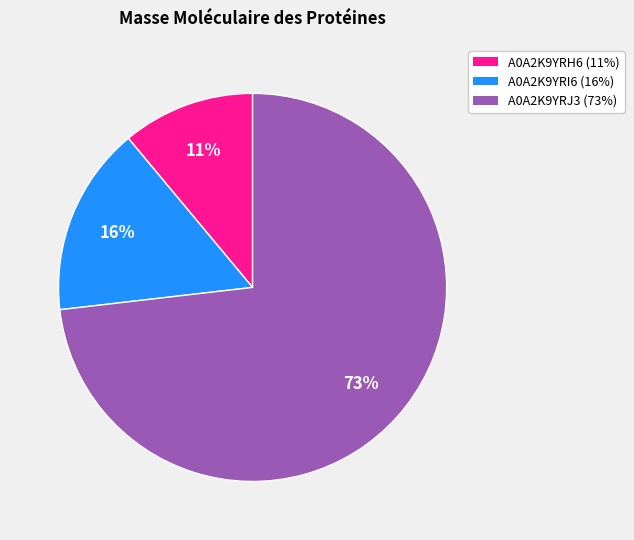

Rank the categories by value from lowest to highest.

A0A2K9YRH6, A0A2K9YRI6, A0A2K9YRJ3